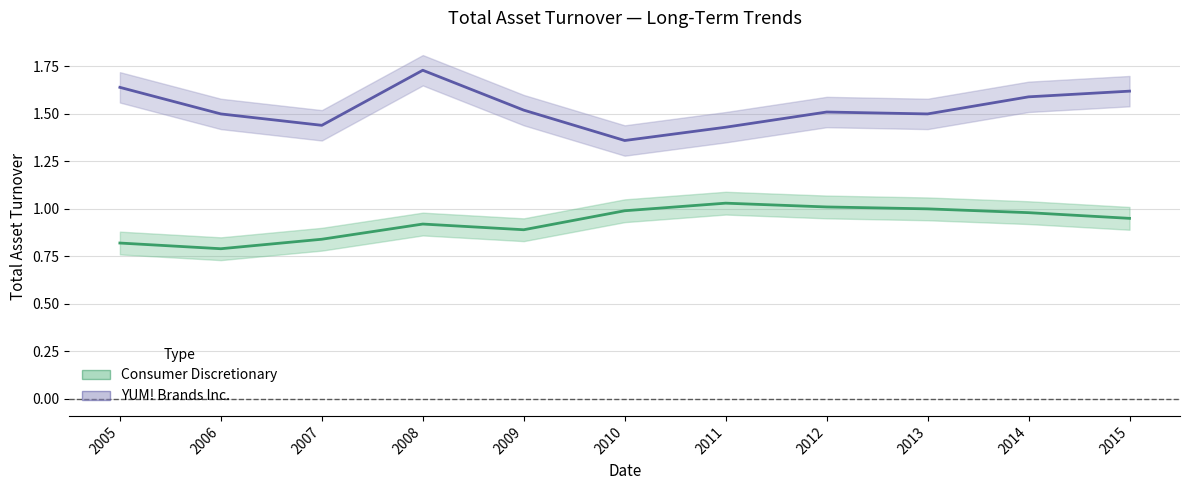

What is the difference between the YUM! Brands Inc. values at 2010 and 2015?

0.3